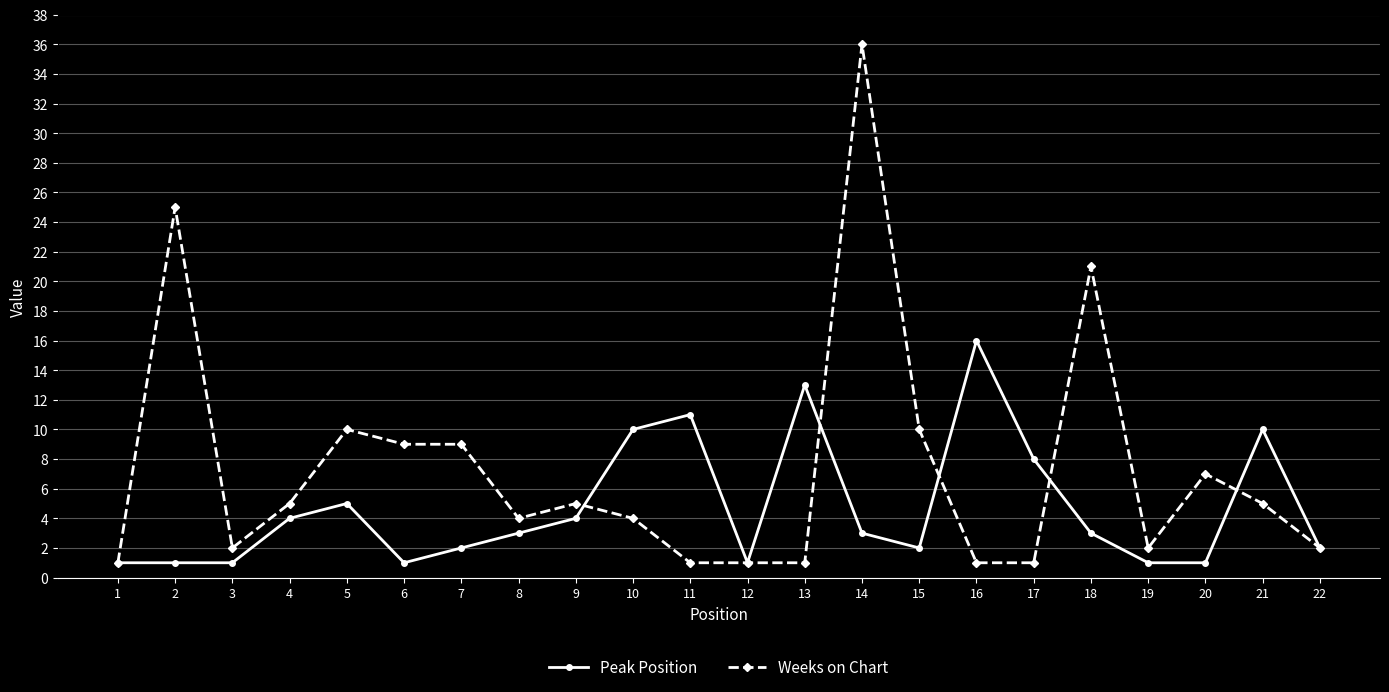

At which category does Weeks on Chart reach its first local valley?

3